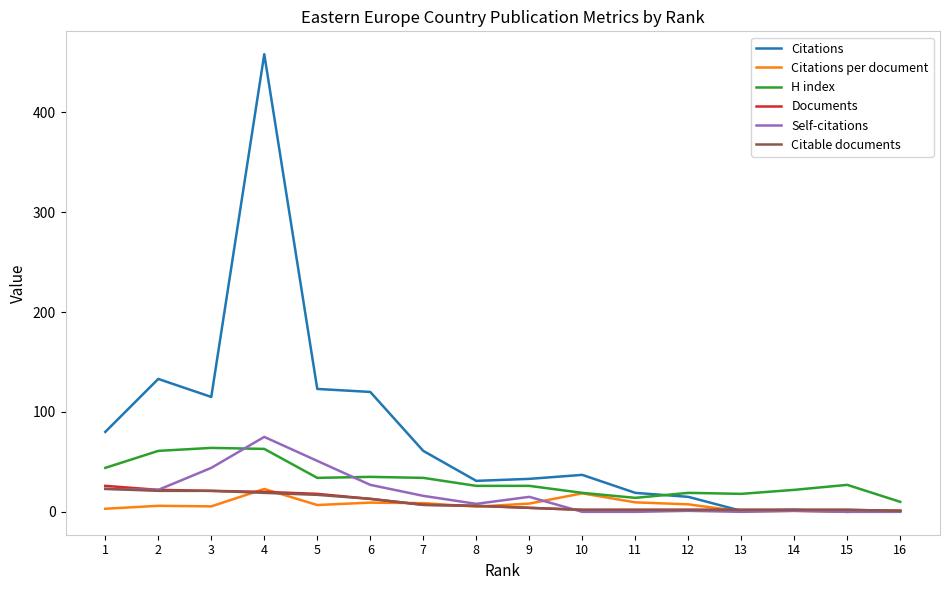

Is it true that Citable documents equals 2.0 at 13?

True